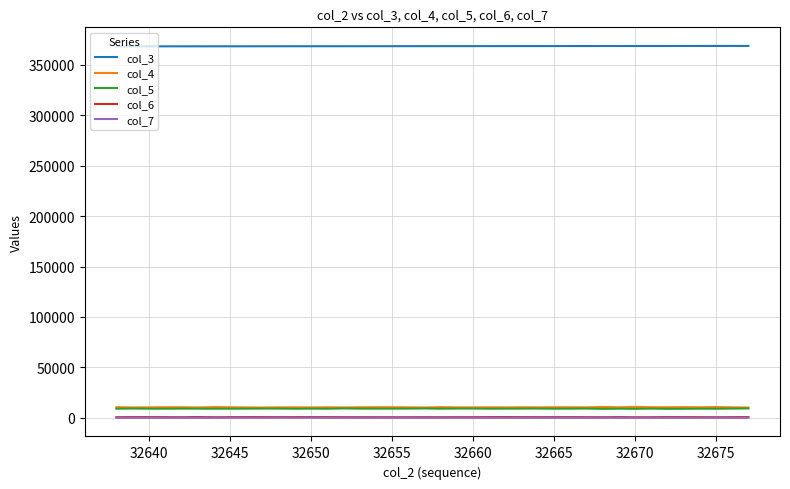

What is the maximum value shown in the chart?

368593